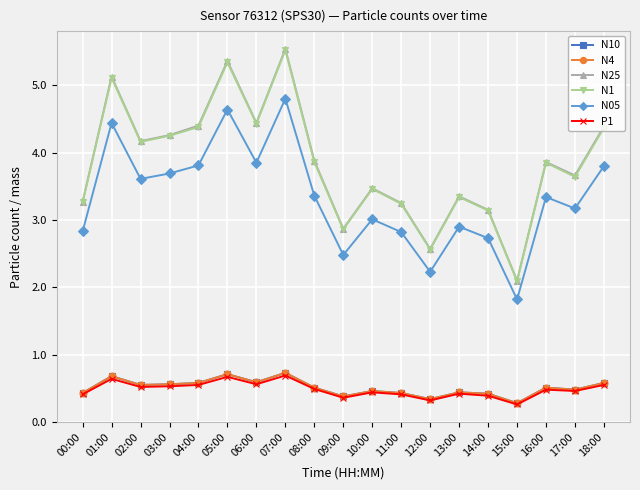

True or false: N25 and N05 intersect in this chart.

False